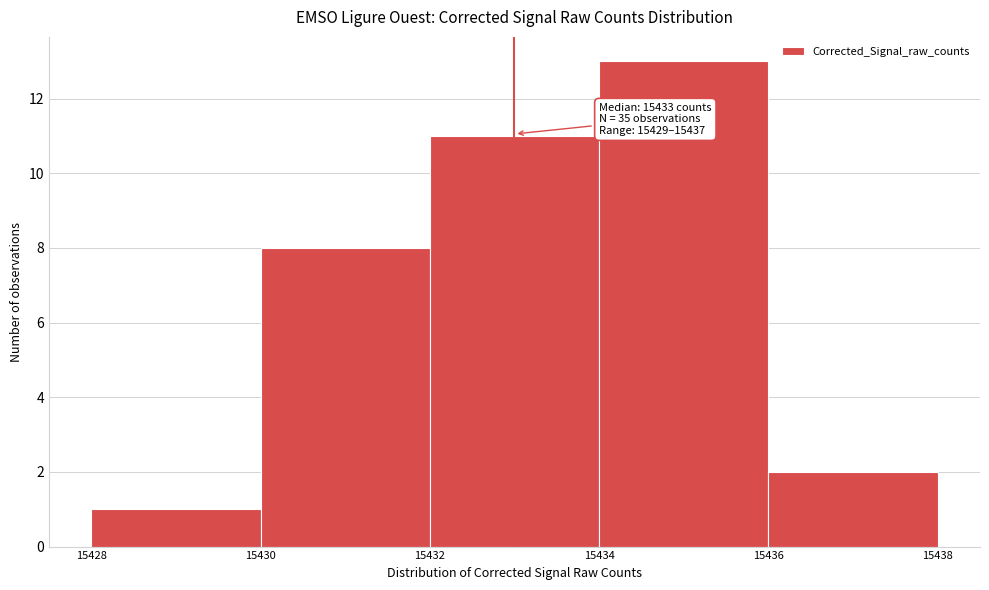

Over which range of the x-axis is the bar tallest?

15434 to 15436